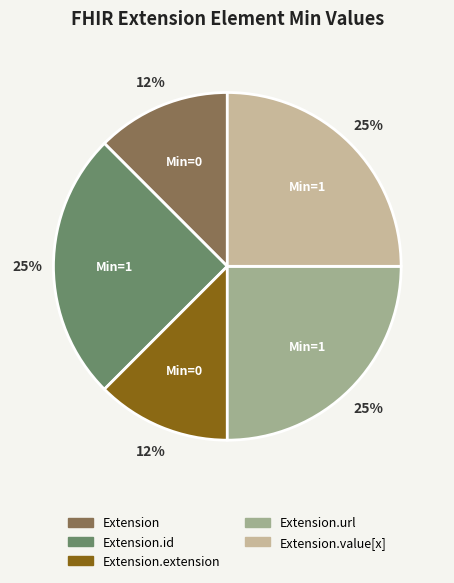

What percentage is the Extension.url slice, to the nearest percent?

25%